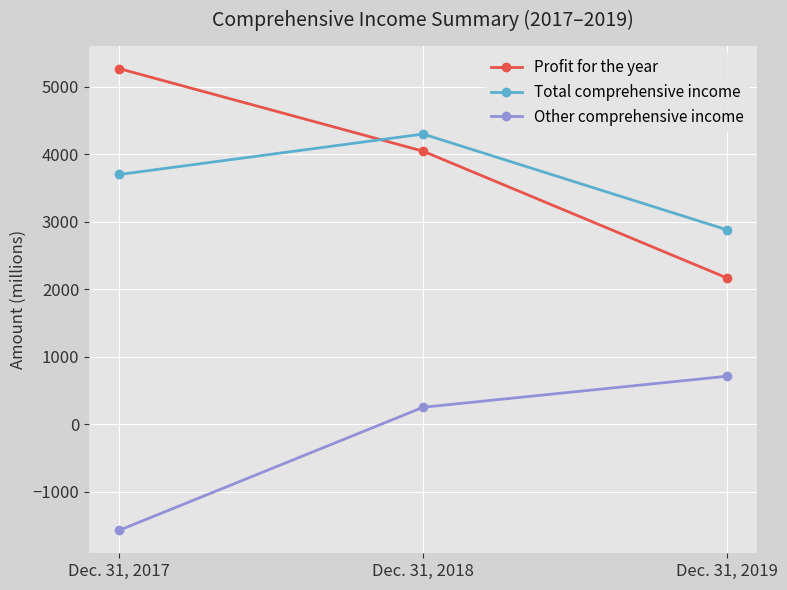

What is the sum of the Profit for the year values at Dec. 31, 2018 and Dec. 31, 2017?

9314